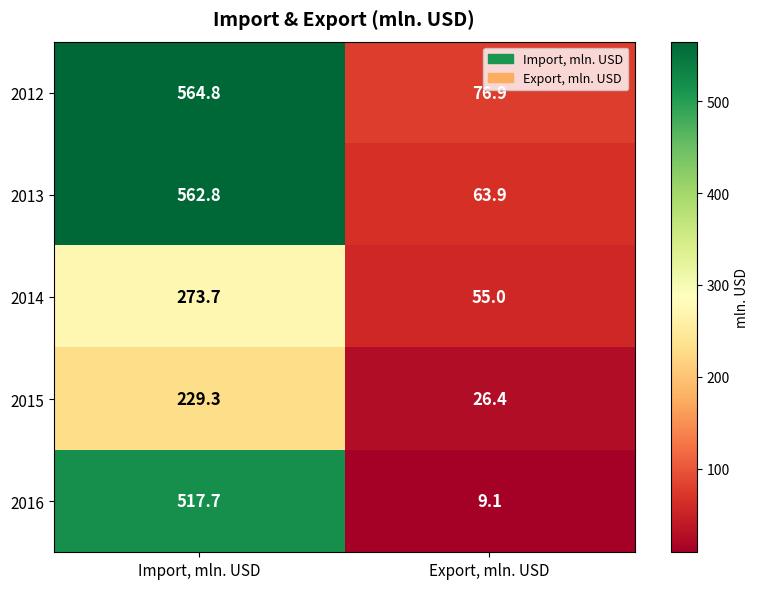

Which category has the highest value in the 2013 series?

Import, mln. USD